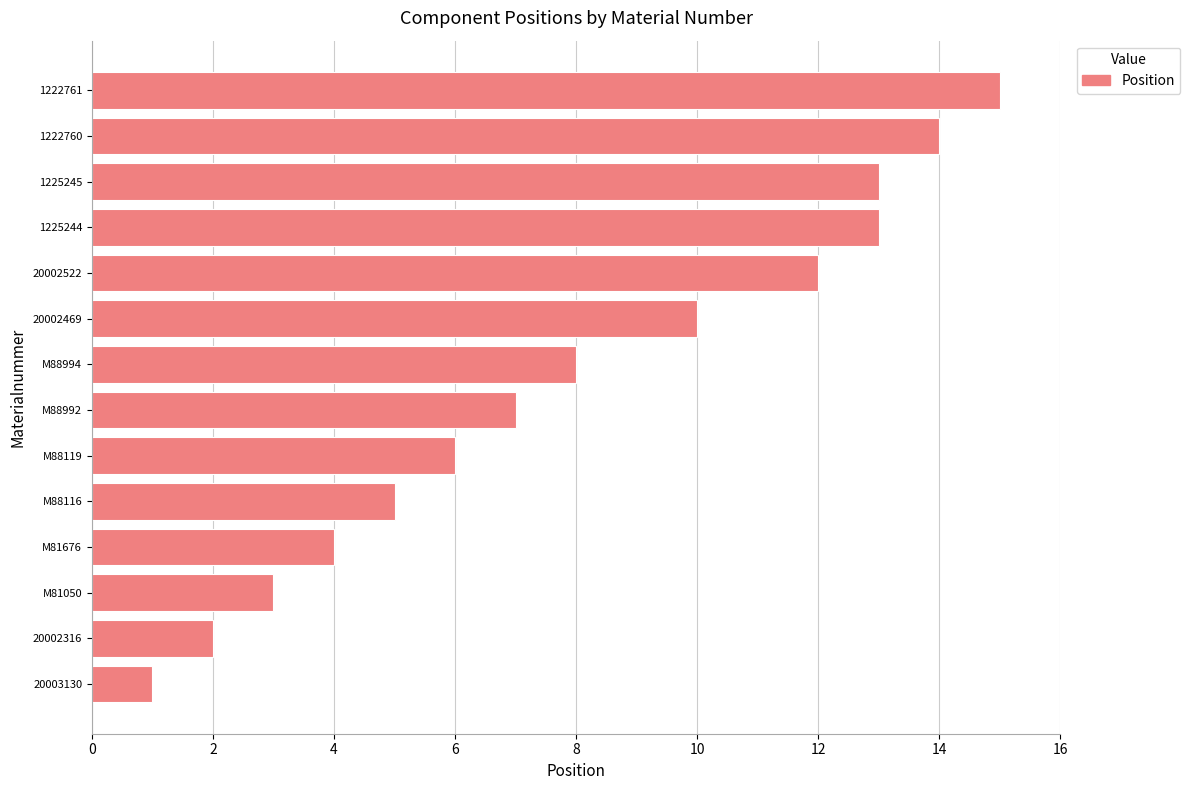

Is it true that the value at M81676 is 4?

True